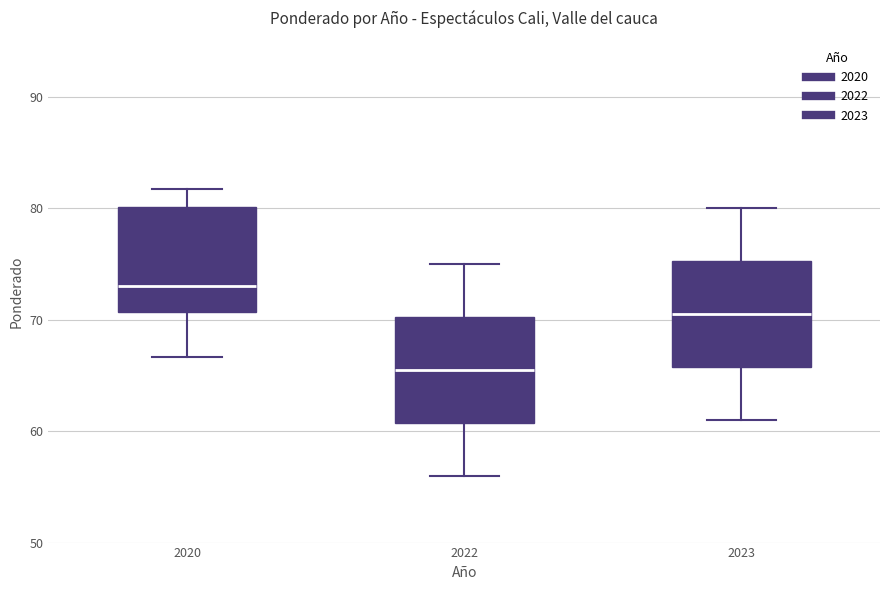

Which box has the highest median line?

2020